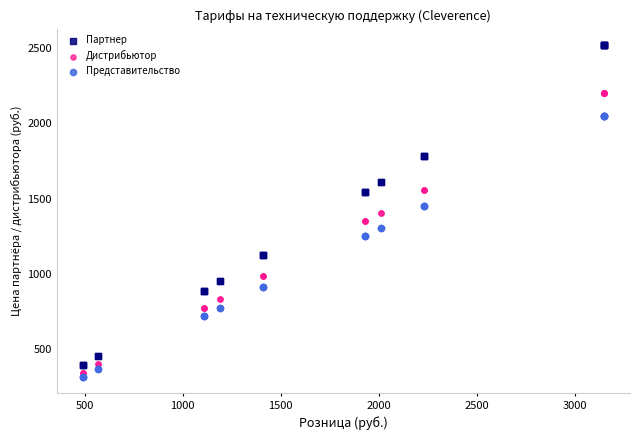

Which series reaches the maximum Y coordinate?

Партнер